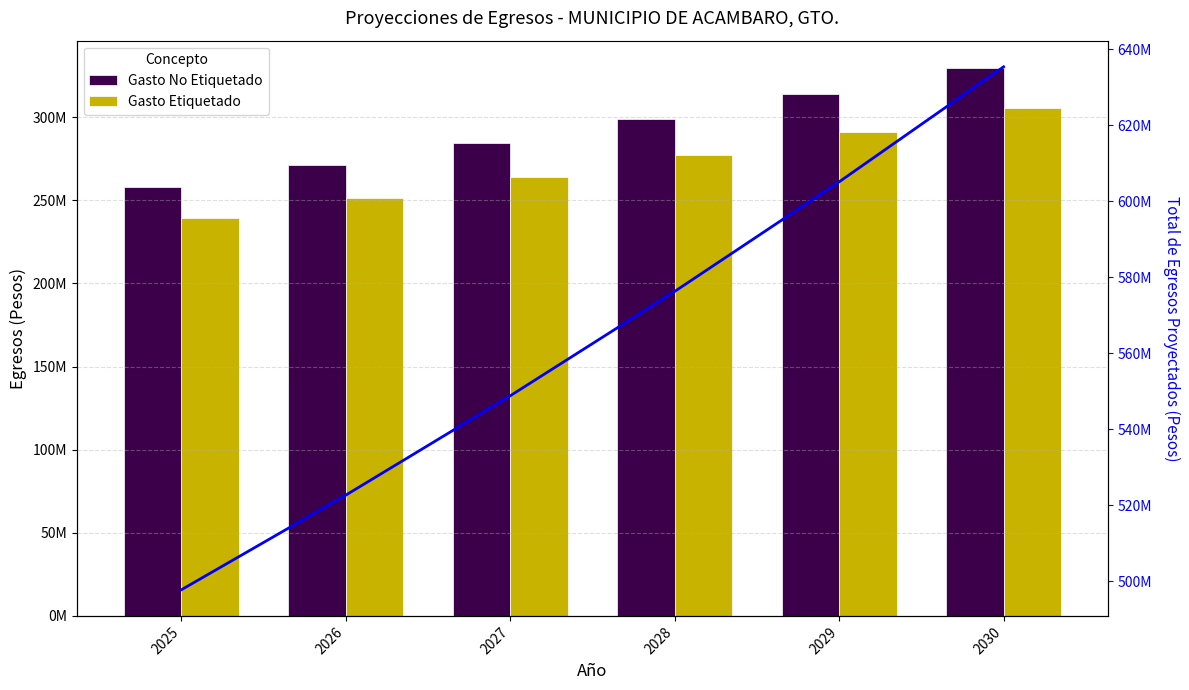

What is the value of the Total de Egresos bar at the 4th from the left?

576284421.7